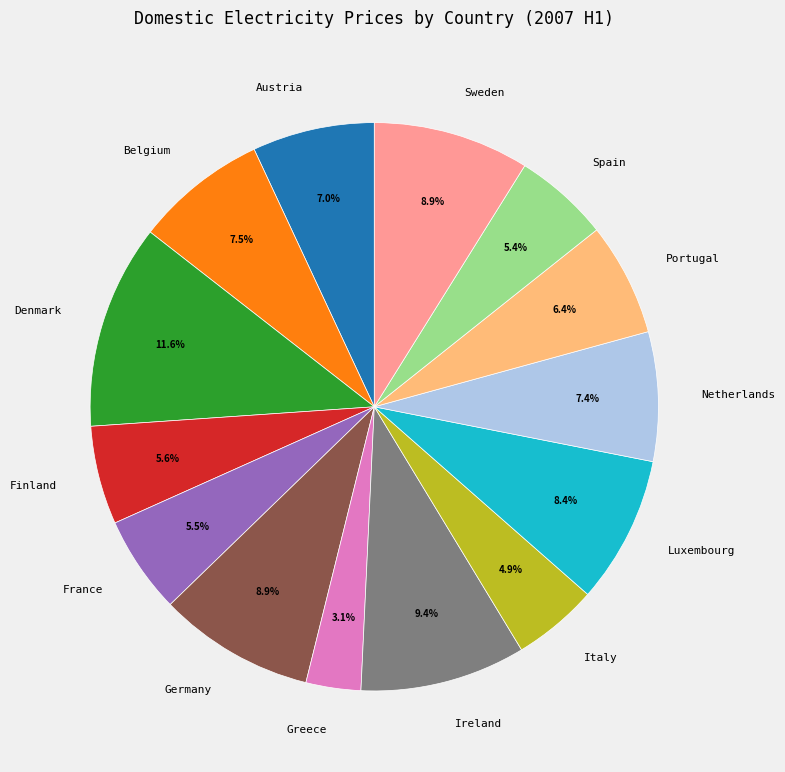

Is the sum of Germany and Greece greater than half?

No